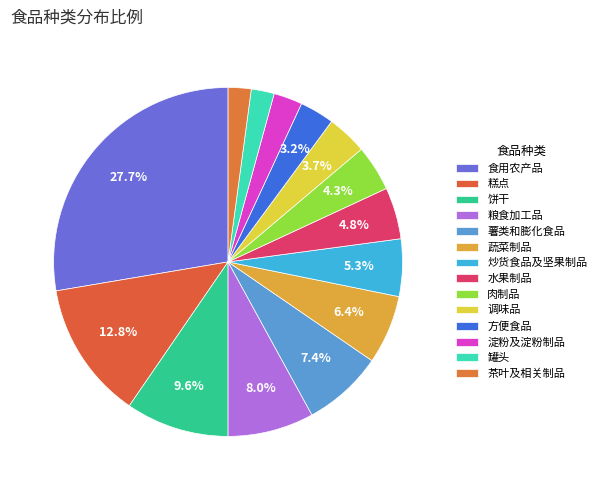

To the nearest percent, what percentage of the pie is 蔬菜制品?

6%